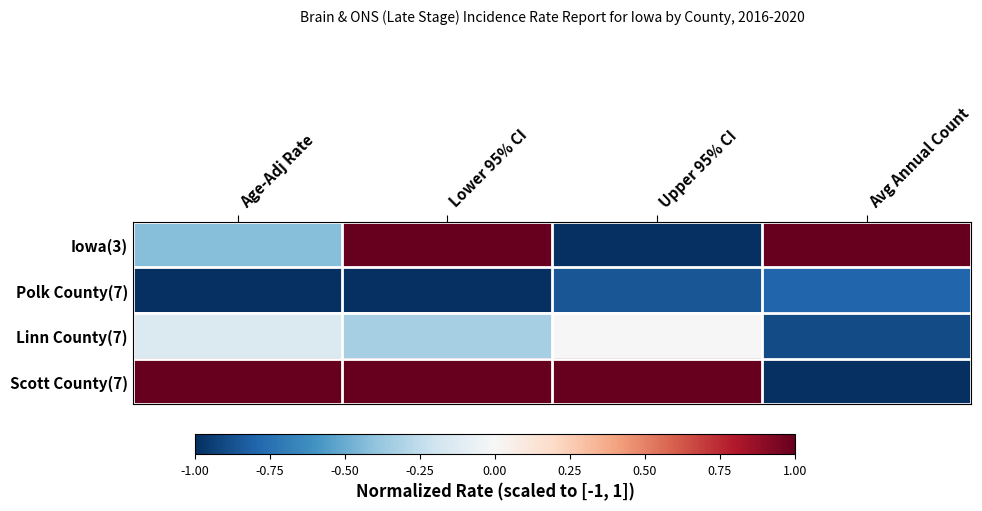

Reading right to left, what are all the values shown in this chart?

Iowa(3): Avg Annual Count=1.0	Upper 95% CI=-1.0	Lower 95% CI=1.0	Age-Adj Rate=-0.4
Polk County(7): Avg Annual Count=-0.8	Upper 95% CI=-0.9	Lower 95% CI=-1.0	Age-Adj Rate=-1.0
Linn County(7): Avg Annual Count=-0.9	Upper 95% CI=0.0	Lower 95% CI=-0.3	Age-Adj Rate=-0.1
Scott County(7): Avg Annual Count=-1.0	Upper 95% CI=1.0	Lower 95% CI=1.0	Age-Adj Rate=1.0